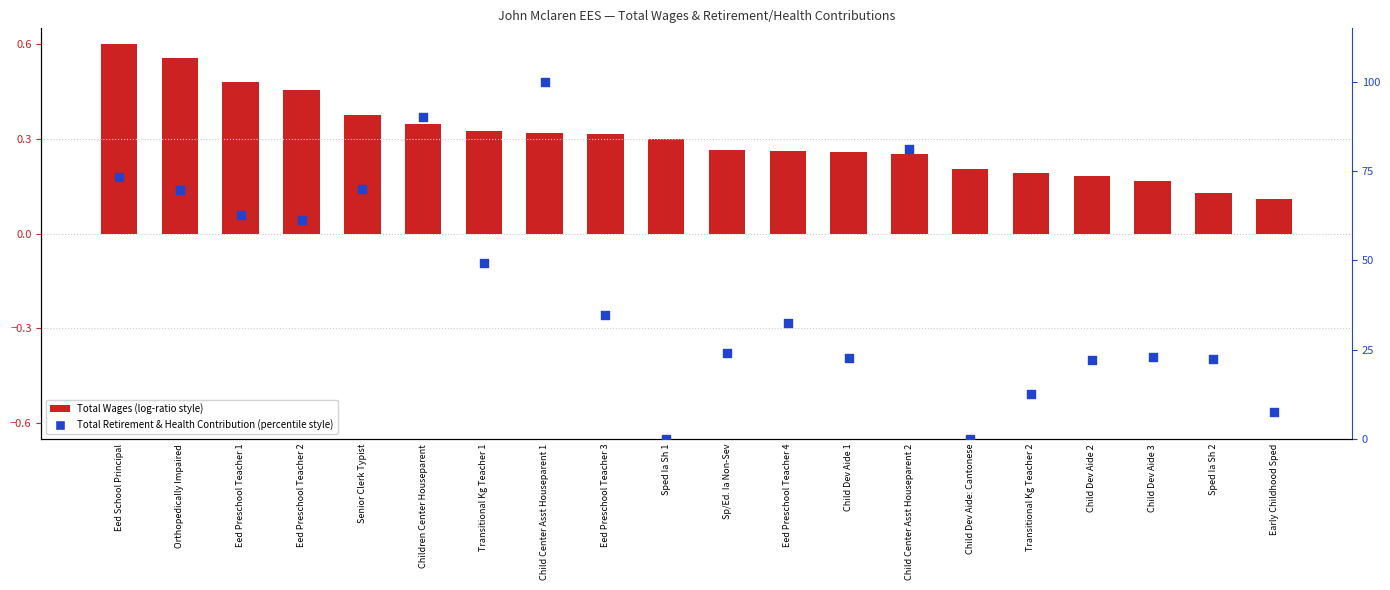

Which series has the largest total across all categories?

Total Retirement & Health Contribution (norm)